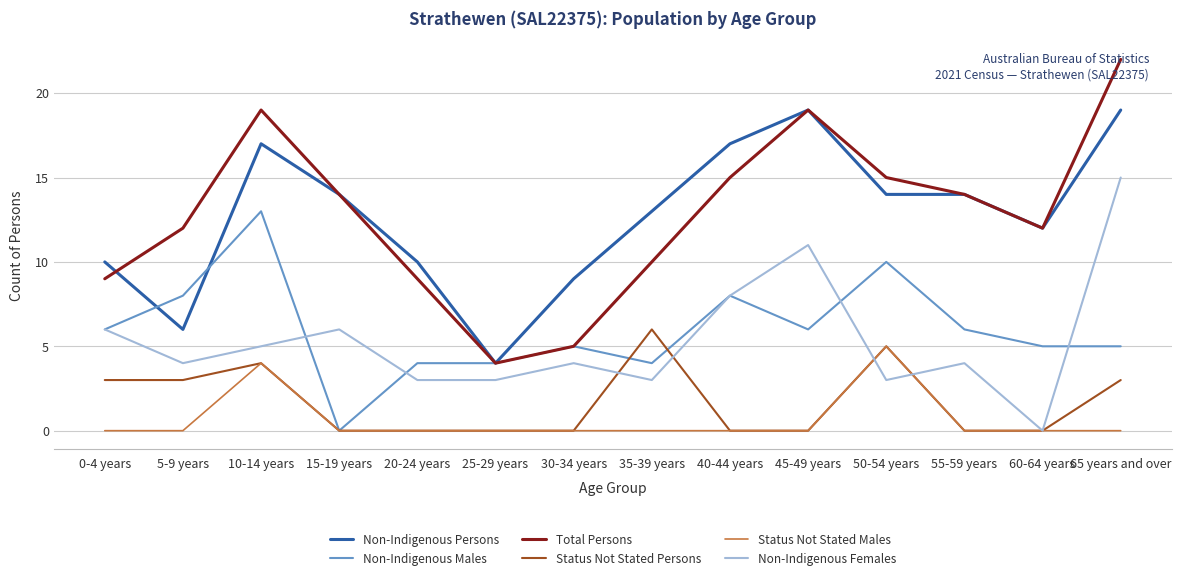

What position from the left is 10-14 years?

3